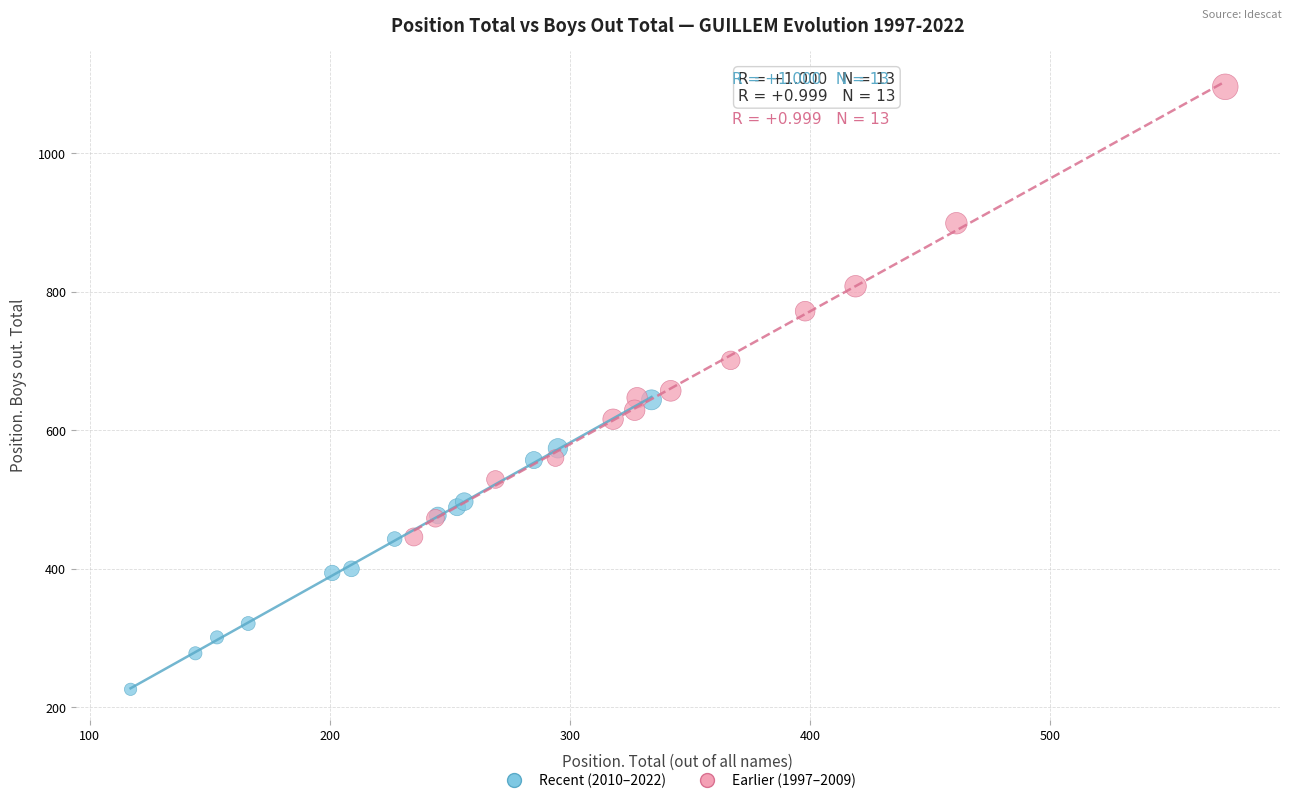

What are all the series names shown in the legend?

Recent (2010–2022), Earlier (1997–2009)